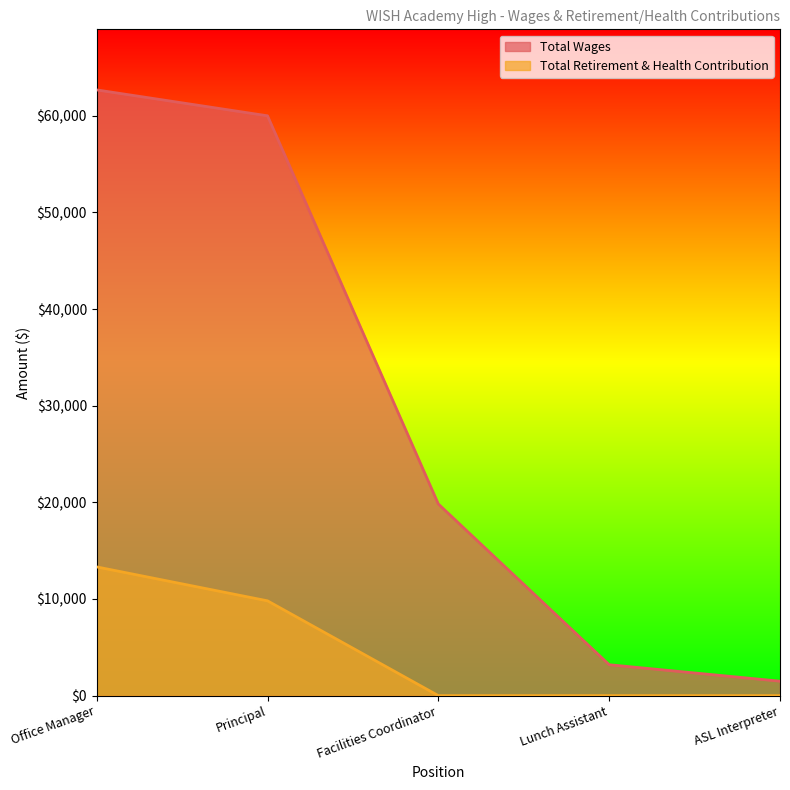

How many lines are shown in the chart?

2